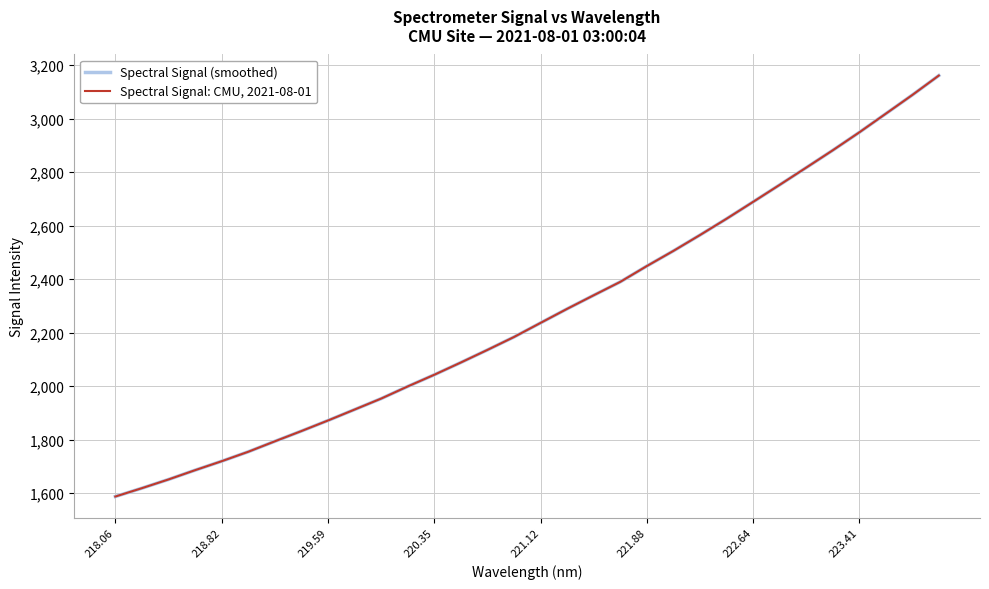

True or false: Spectral Signal: CMU, 2021-08-01 and Spectral Signal (smoothed) intersect in this chart.

False